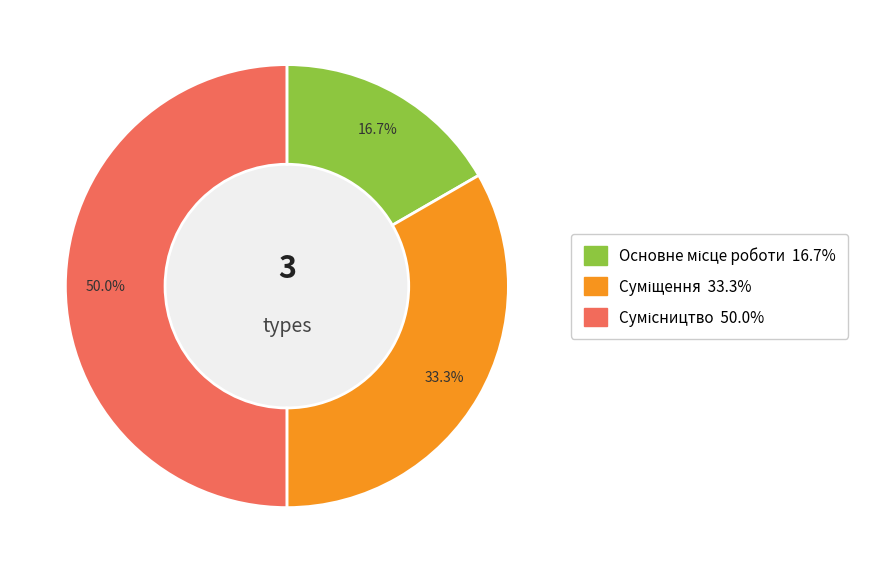

Rank the categories by value from lowest to highest.

Основне місце роботи, Суміщення, Сумісництво